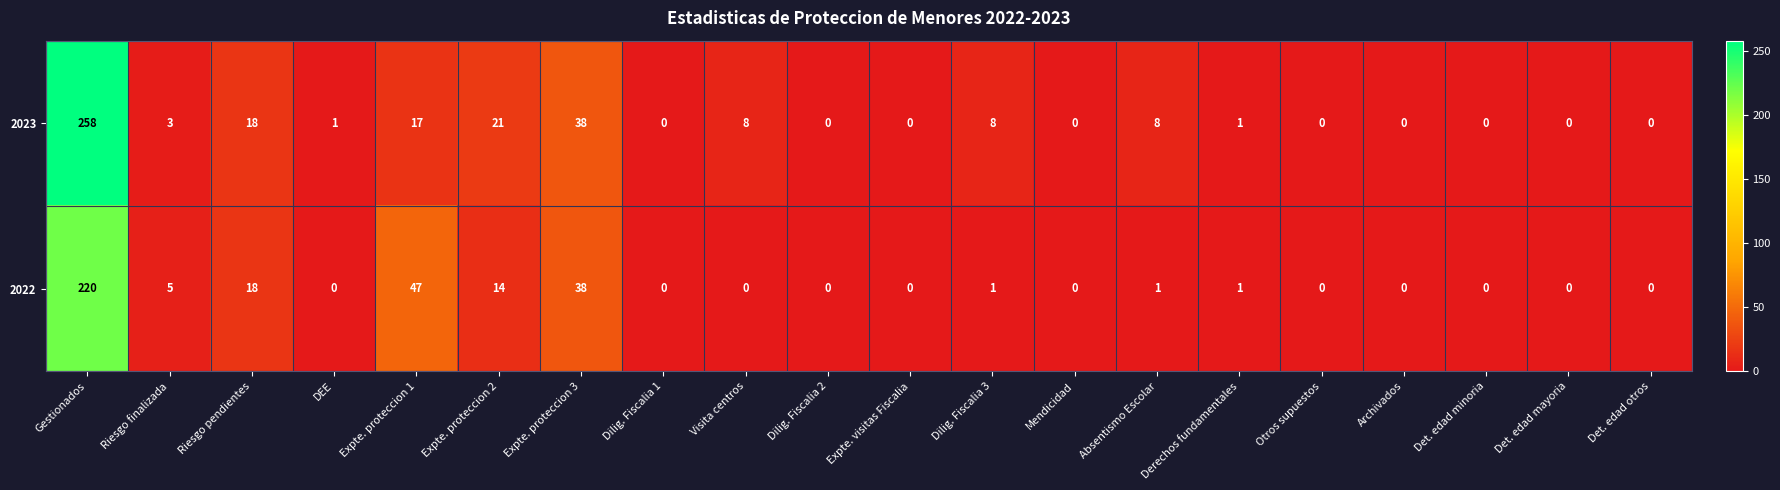

Which series has the largest range (max minus min)?

2023